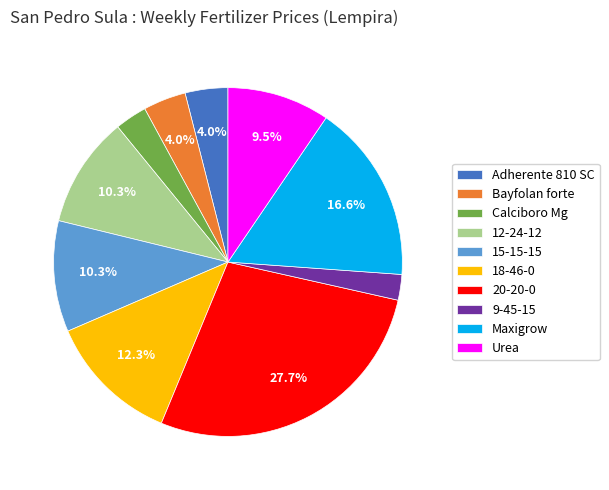

To the nearest percent, what is the combined percentage of 15-15-15 and Adherente 810 SC?

14%